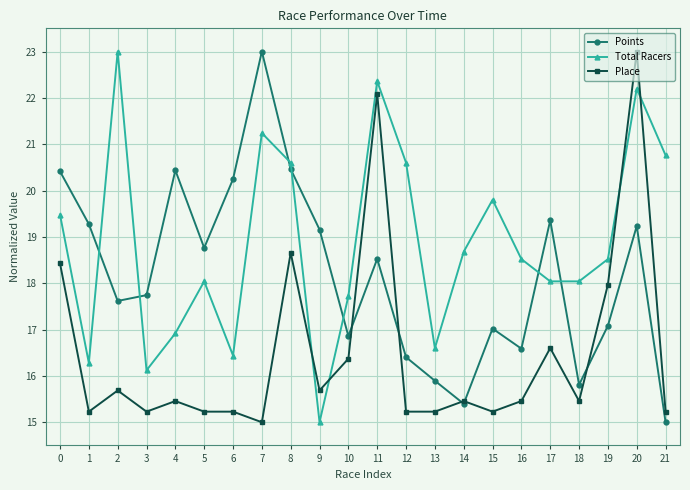

How many interior local peaks does the Total Racers series have?

6